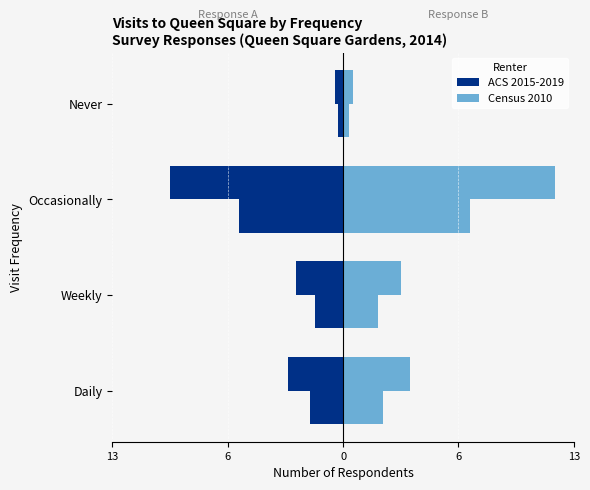

What value does the ACS 2015-2019 series have at Daily?

-3.1